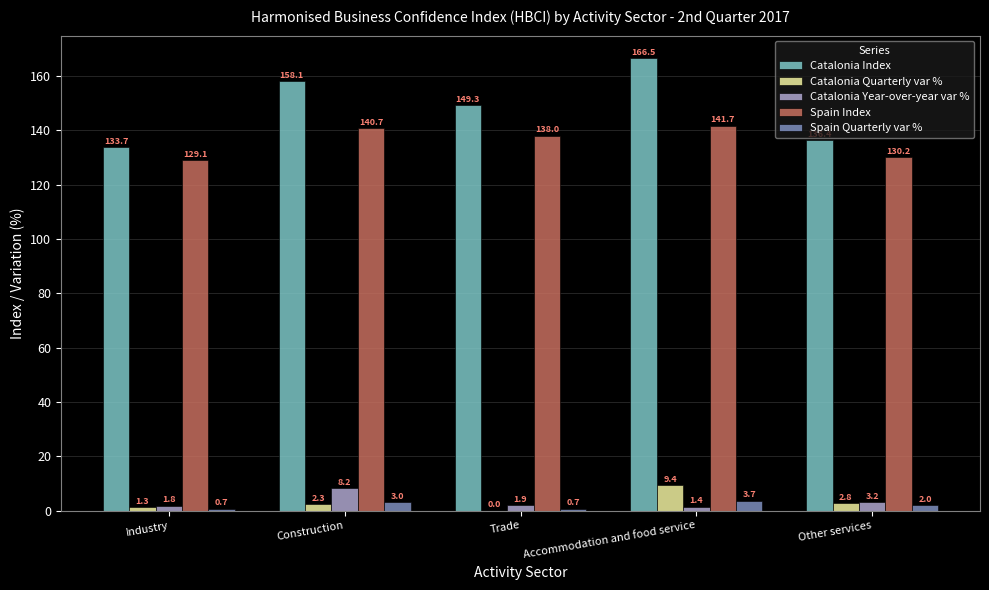

Are the bars horizontal?

No